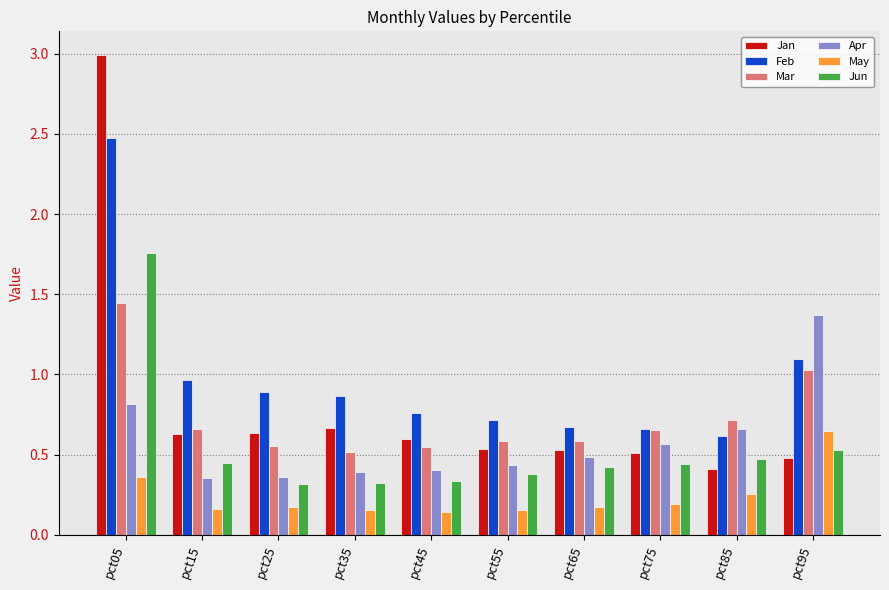

What is the sum of the Jan values at pct55 and pct45?

1.1